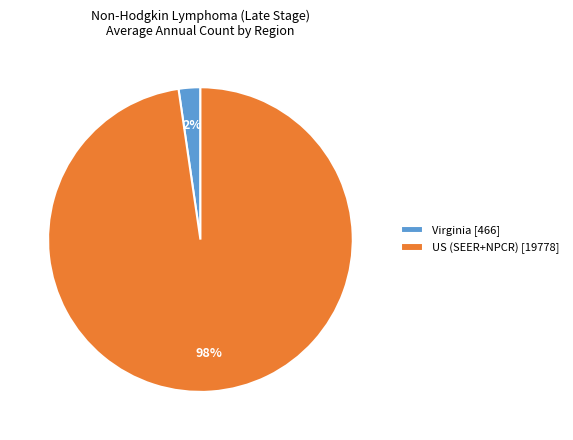

Rank the categories by value from highest to lowest.

US (SEER+NPCR), Virginia